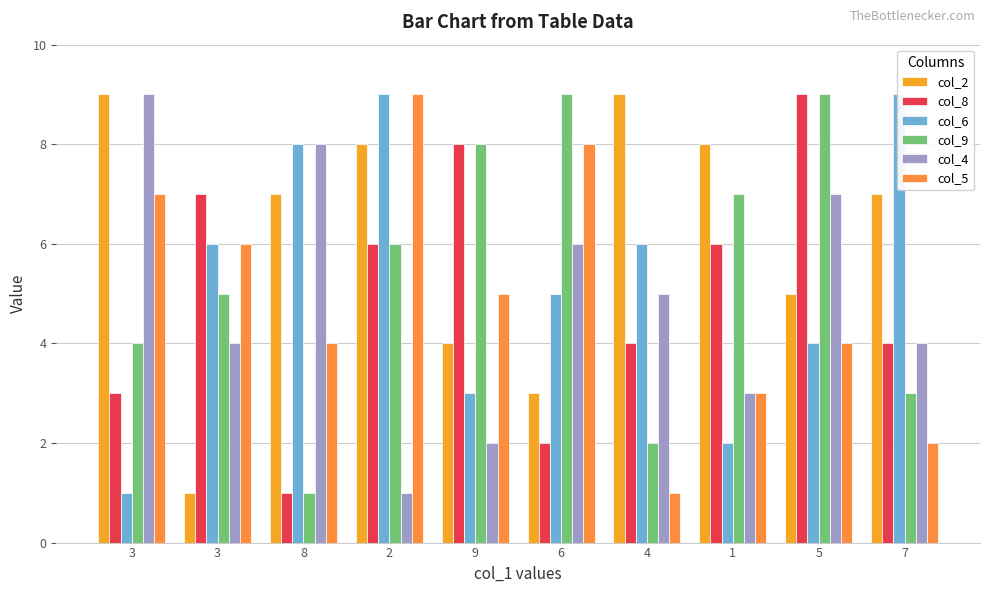

Rank the series at 9 from highest to lowest value.

col_8, col_9, col_5, col_2, col_6, col_4